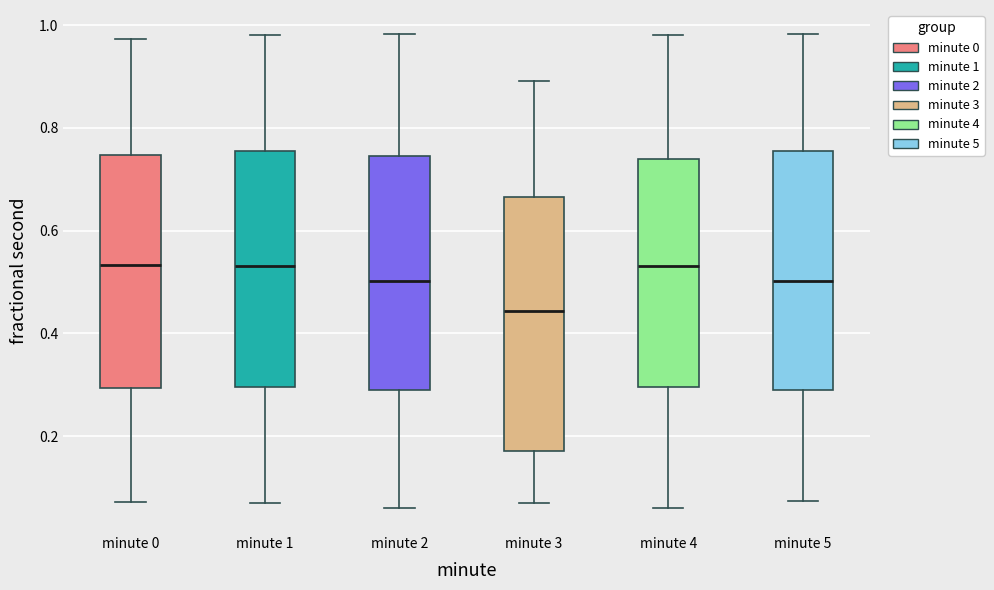

Where does the median line of the box for minute 2 sit on the y-axis? The values are not printed on the chart, so give them approximately, as read against the axis.

0.50